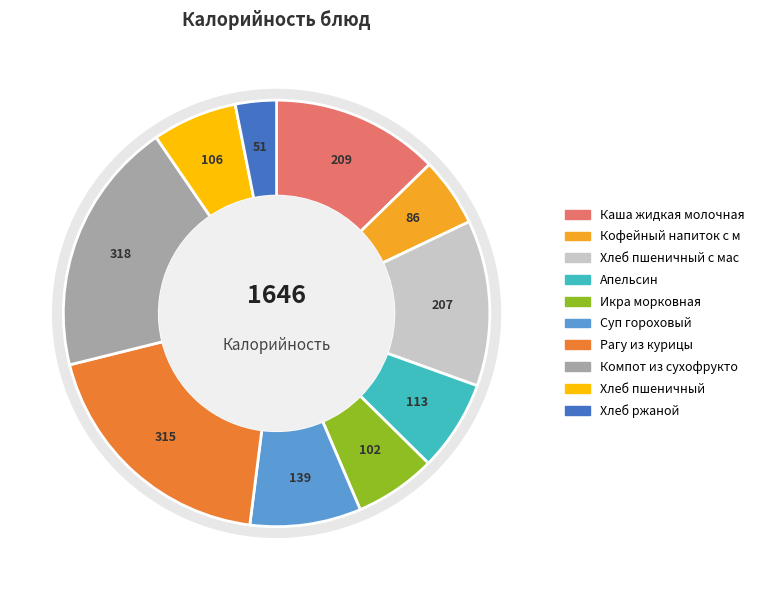

Which category has the biggest portion of the pie?

Компот из сухофруктов